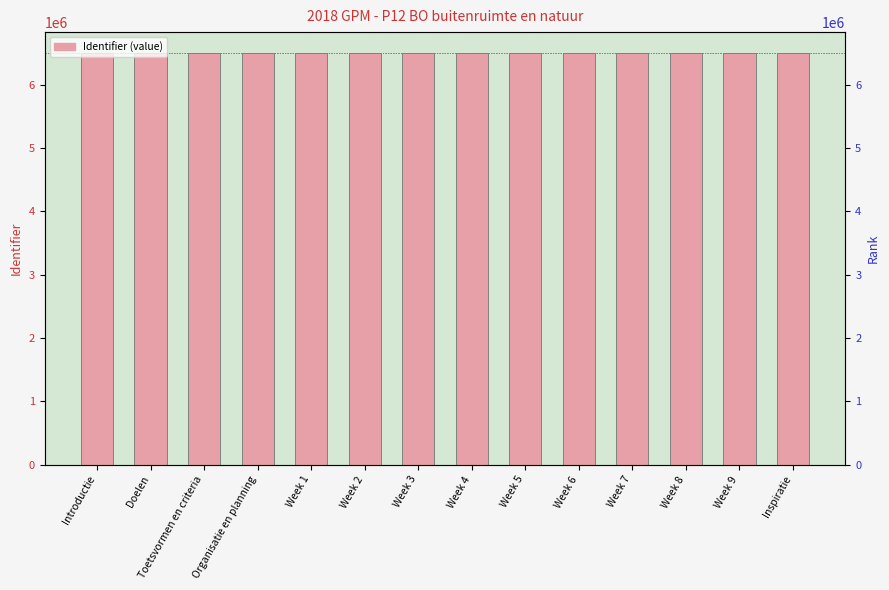

What is the value of the 5th bar from the left?

6506263